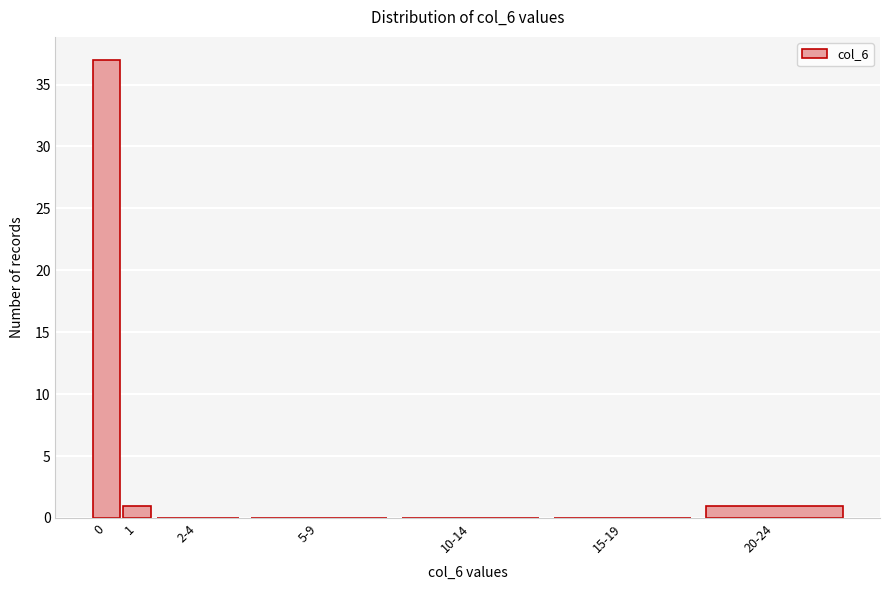

Reading left to right, list all the values displayed in this chart.

0=37	1=1	2-4=0	5-9=0	10-14=0	15-19=0	20-24=1